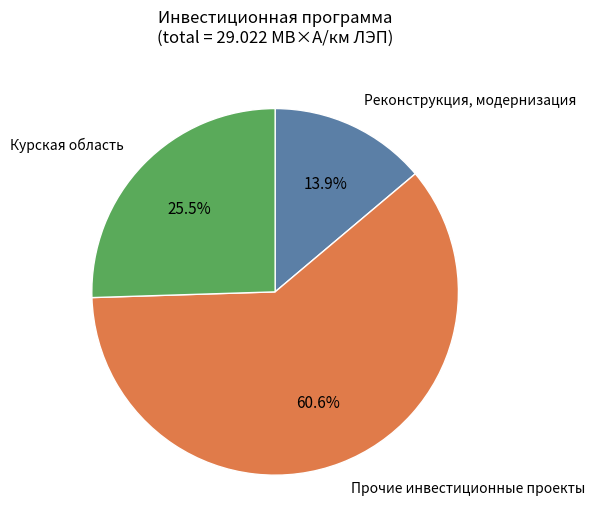

The Прочие инвестиционные проекты slice represents 61% of the pie. True or false?

True